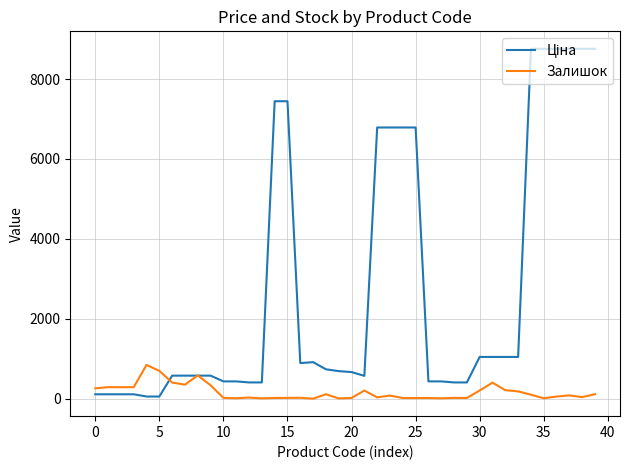

What is the greatest value displayed?

8755.5